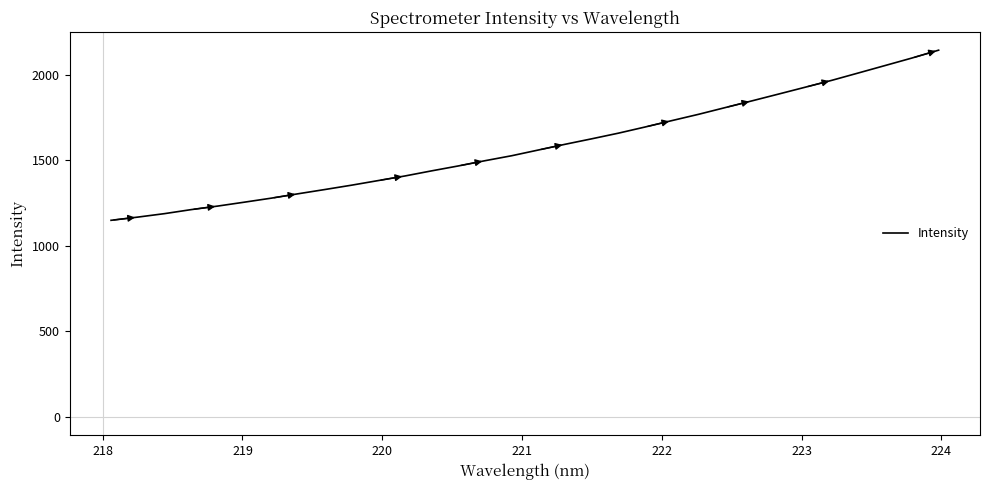

What is the difference between the second highest and second lowest values?

930.3